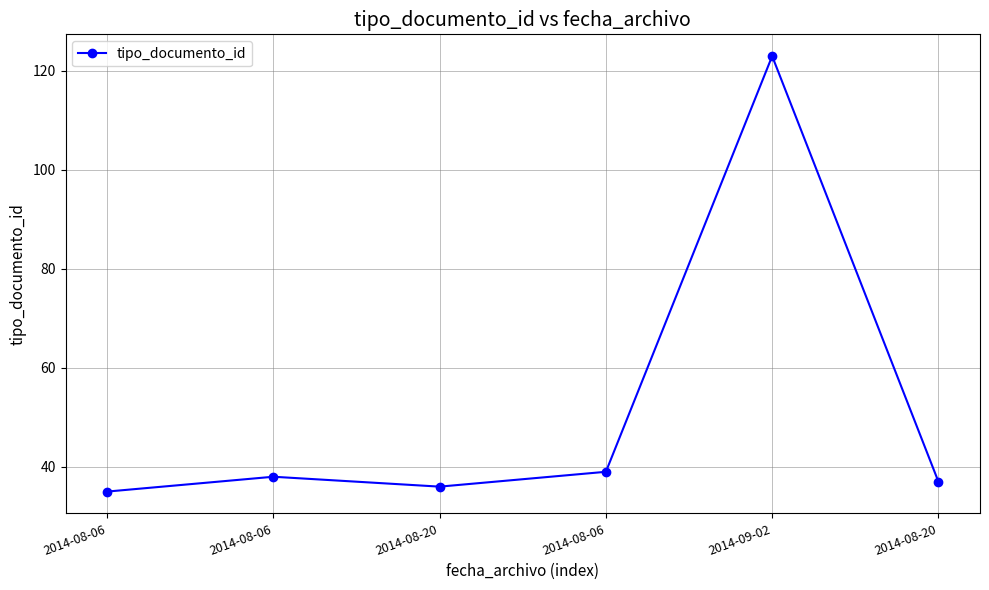

How many data points are less than 38?

3